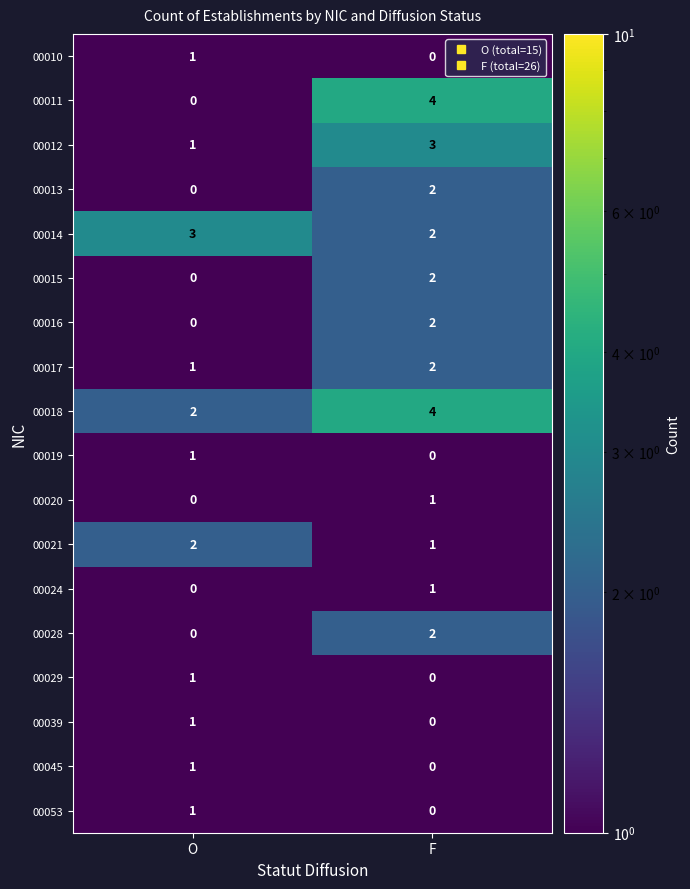

Where is 00024 nearest to the value 0?

O